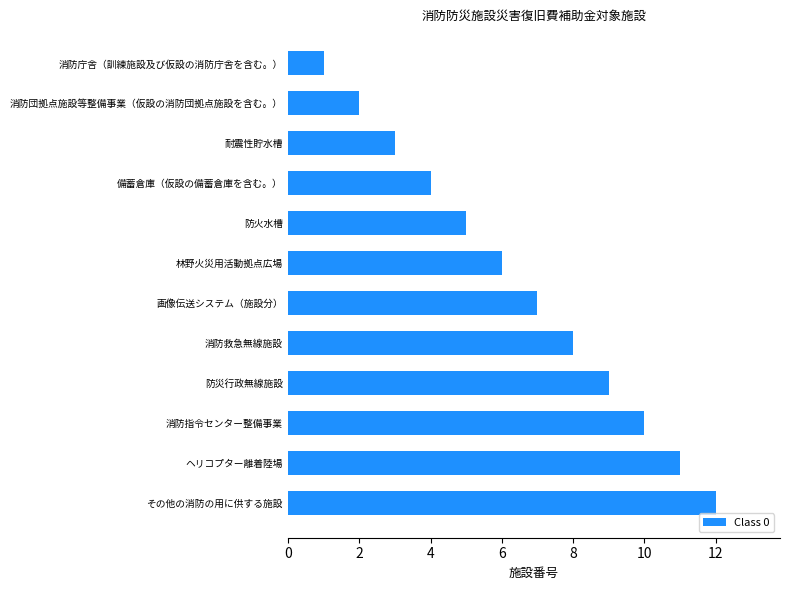

How many bars are there in total?

12